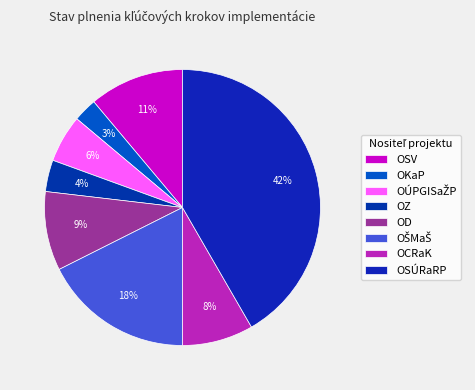

How many segments does this pie chart have?

8